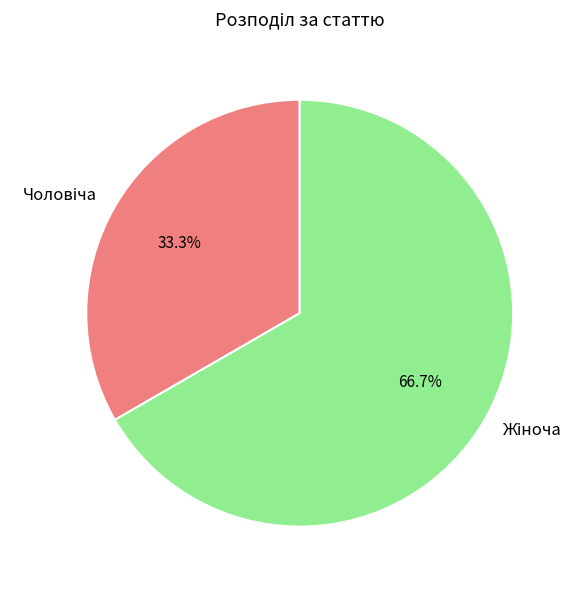

Is there a majority slice in this chart?

Yes